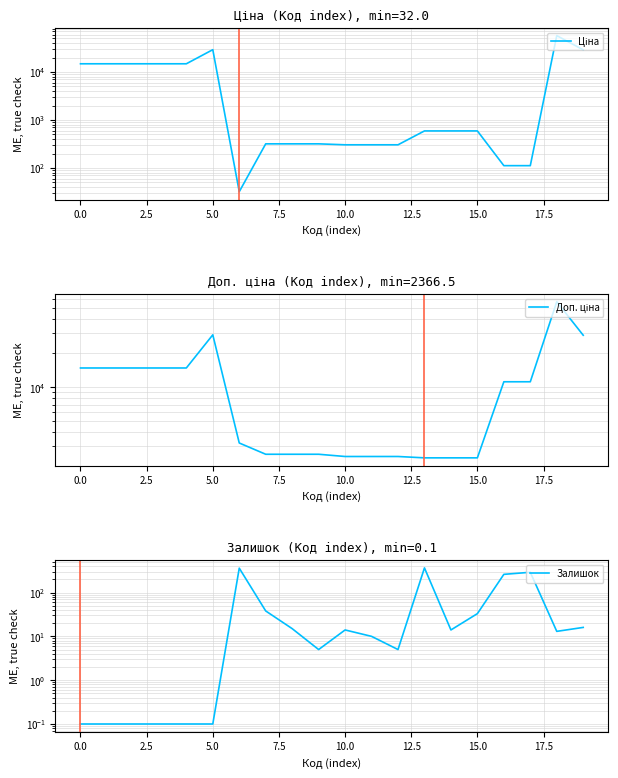

What is the total value across all series at 13?

3323.2